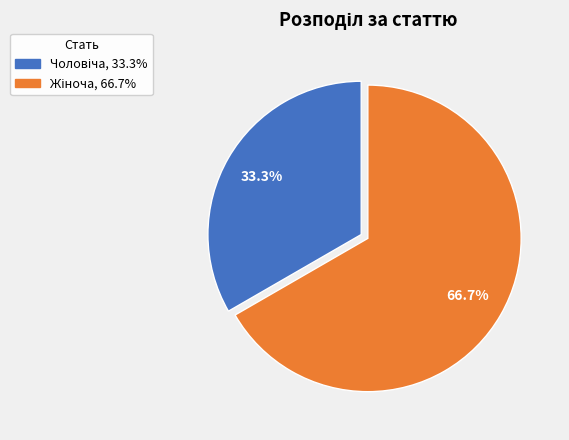

Does any single category account for the majority?

Yes